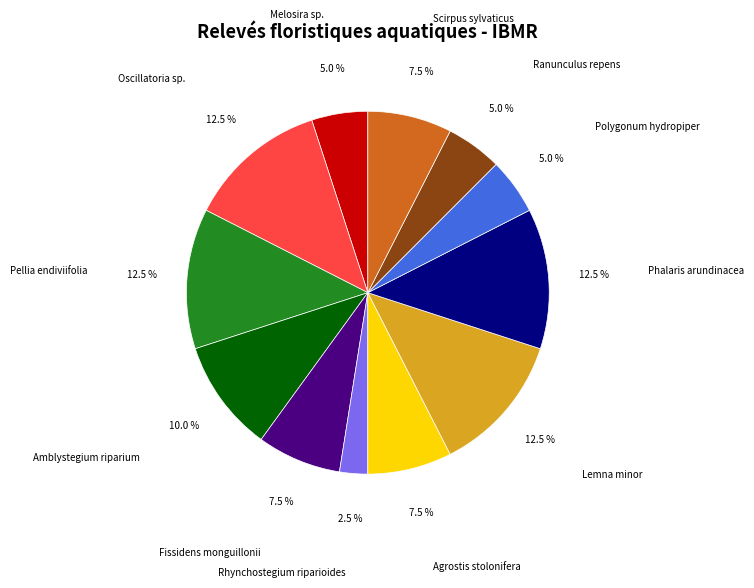

Between Fissidens monguillonii and Polygonum hydropiper, which is larger?

Fissidens monguillonii